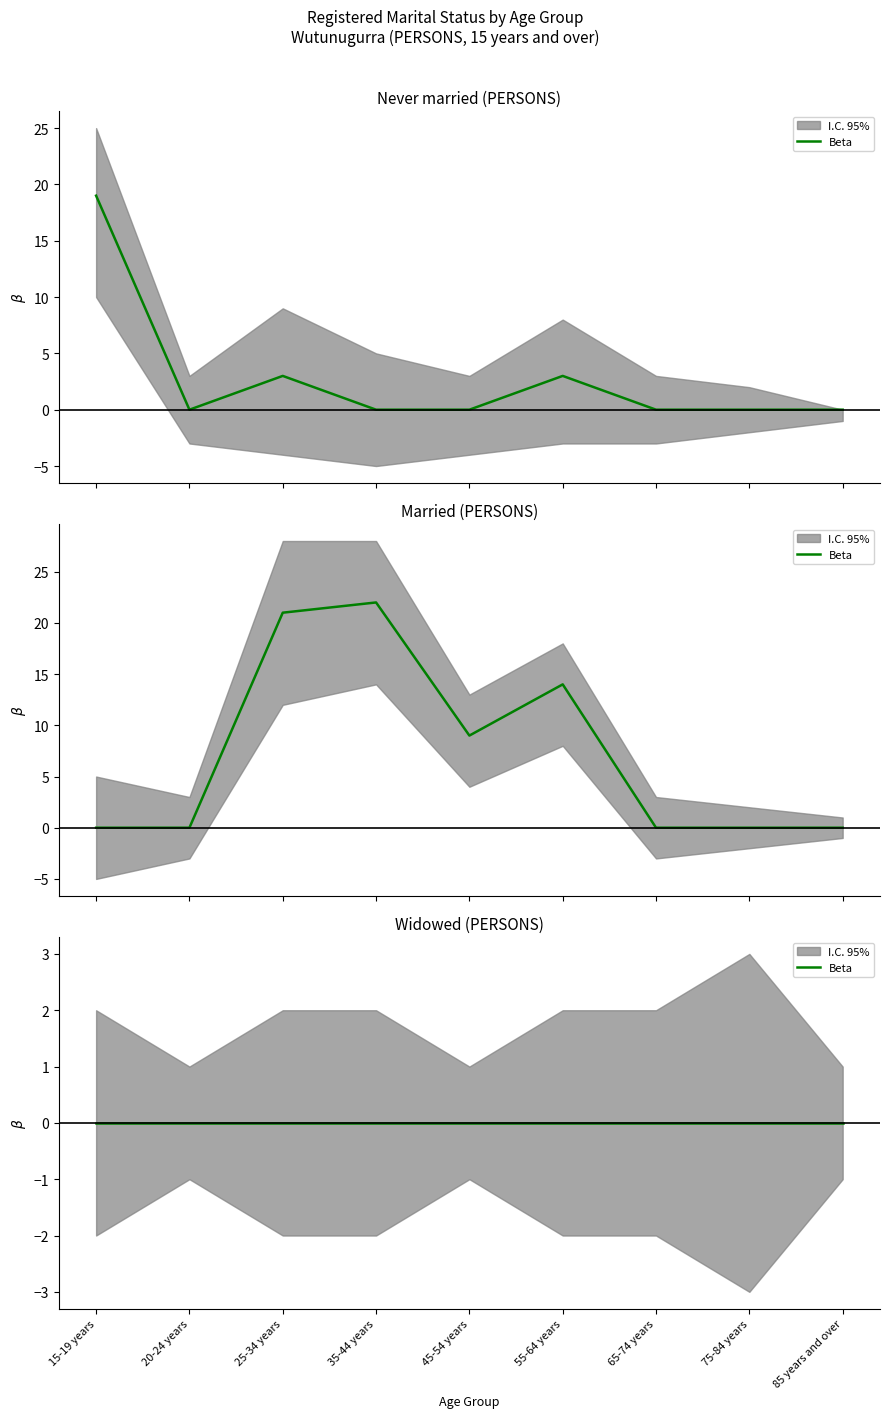

True or false: Never married and Married intersect in this chart.

False